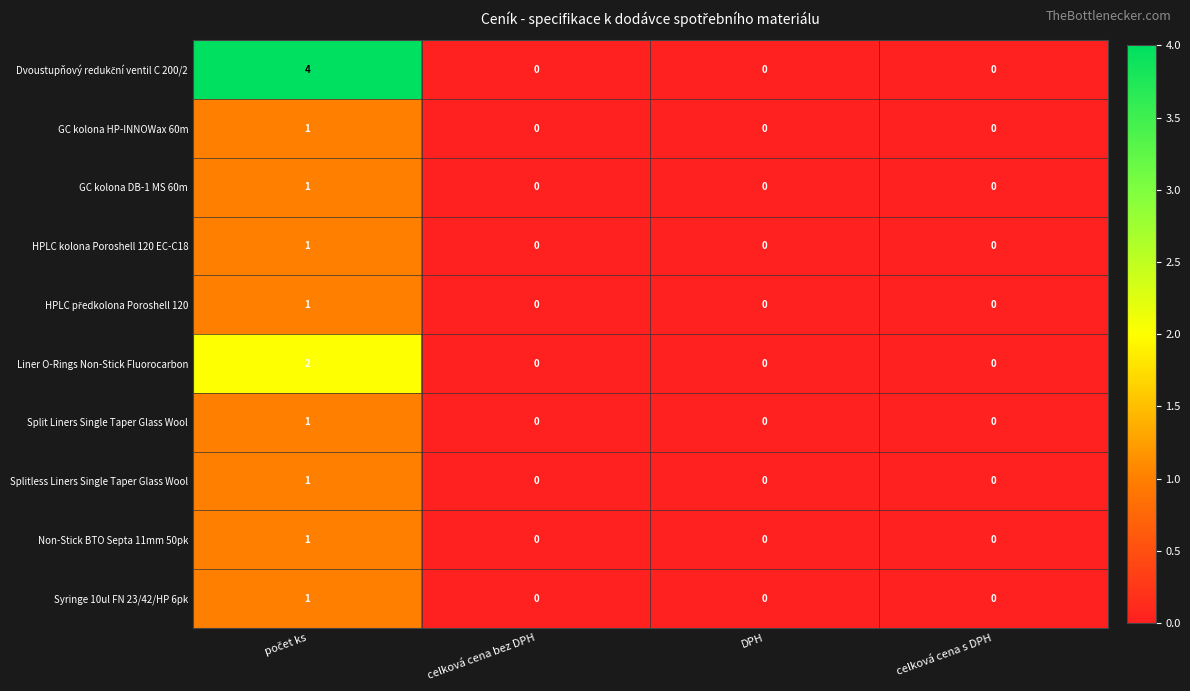

Is it true that Syringe 10ul FN 23/42/HP 6pk equals -1 at DPH?

False